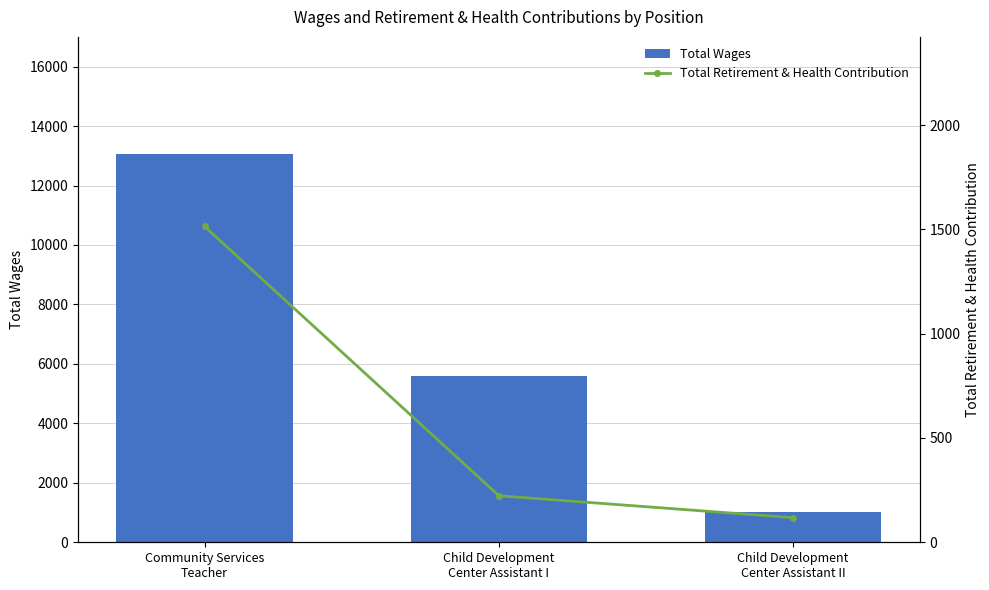

Where does the Total Retirement & Health Contribution series first go above 223?

Community Services
Teacher